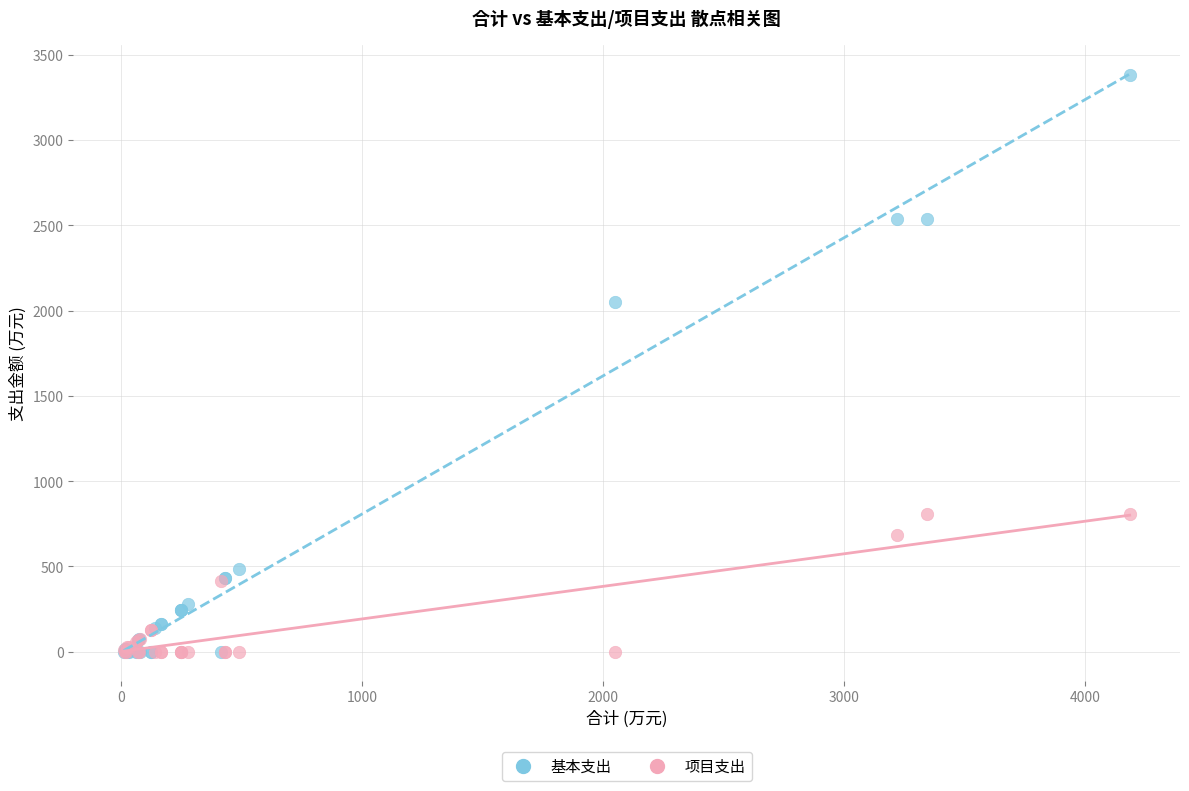

In the 基本支出 series, what Y value is closest to 1688?

2051.1